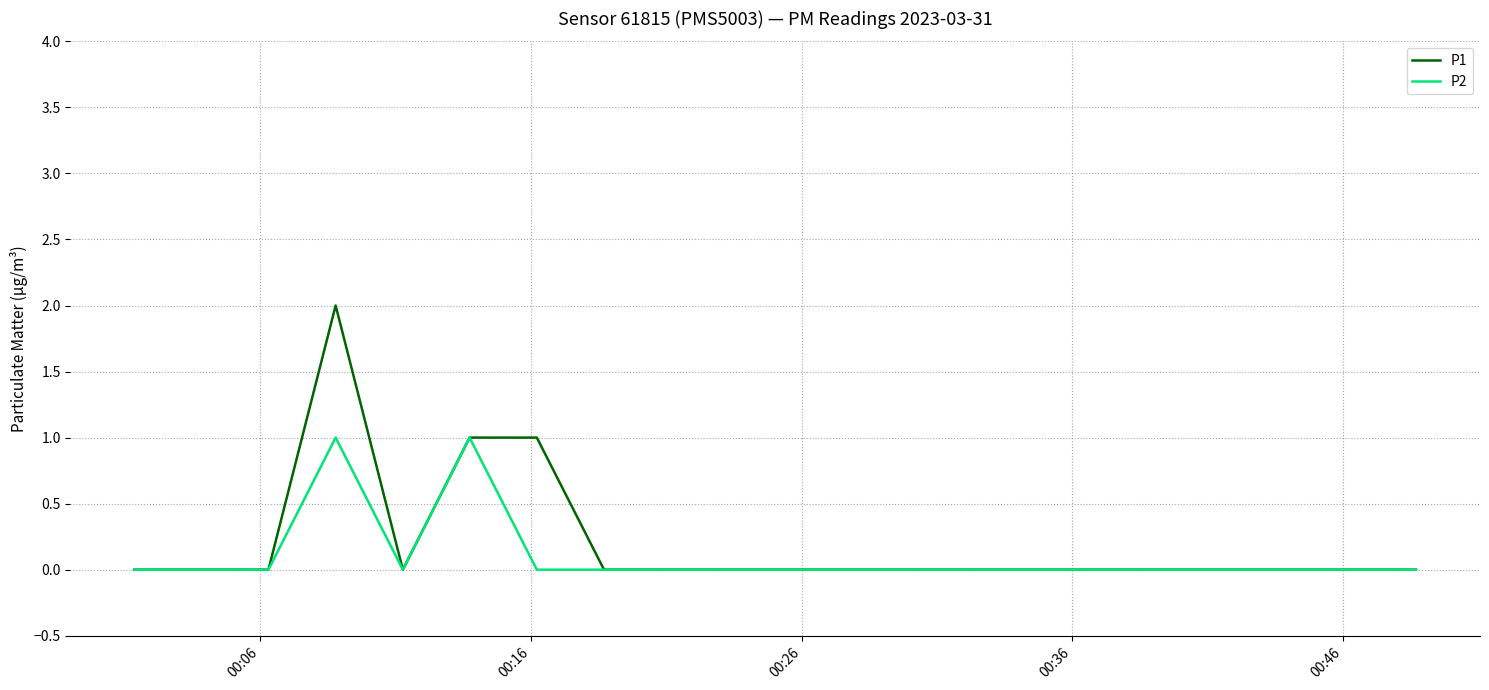

Reading left to right, what are all the values shown in this chart?

P1: 0	0	0	2	0	1	1	0	0	0	0	0	0	0	0	0	0	0	0	0
P2: 0	0	0	1	0	1	0	0	0	0	0	0	0	0	0	0	0	0	0	0